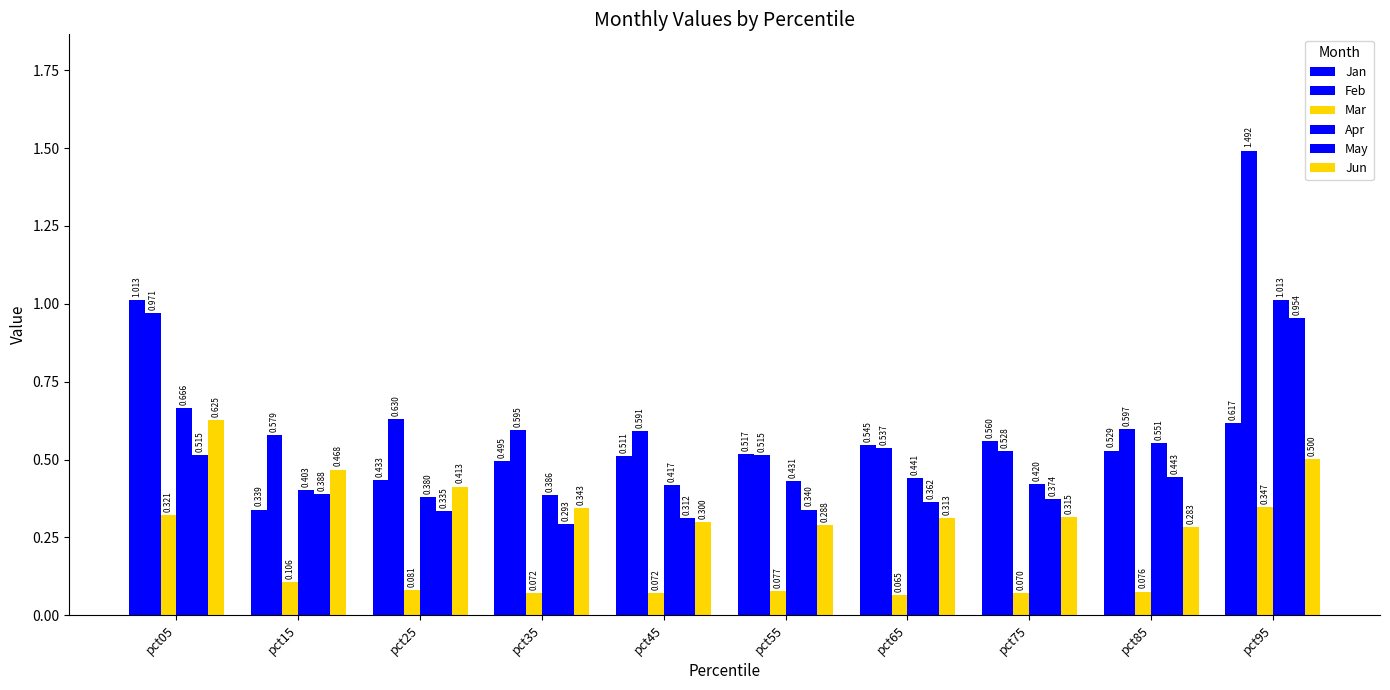

Which series changed the most between pct35 and pct95?

Feb